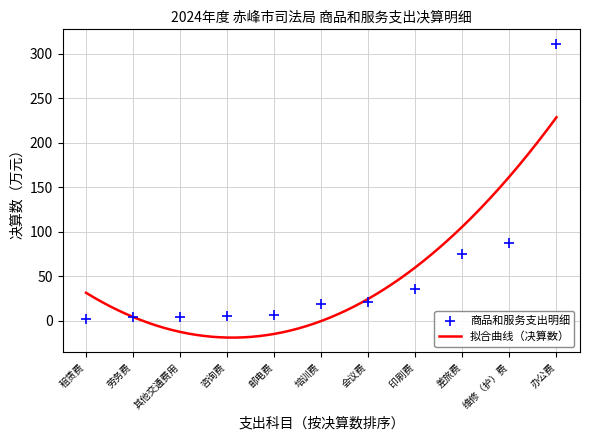

What is the minimum value for 拟合曲线（决算数）?

-19.1